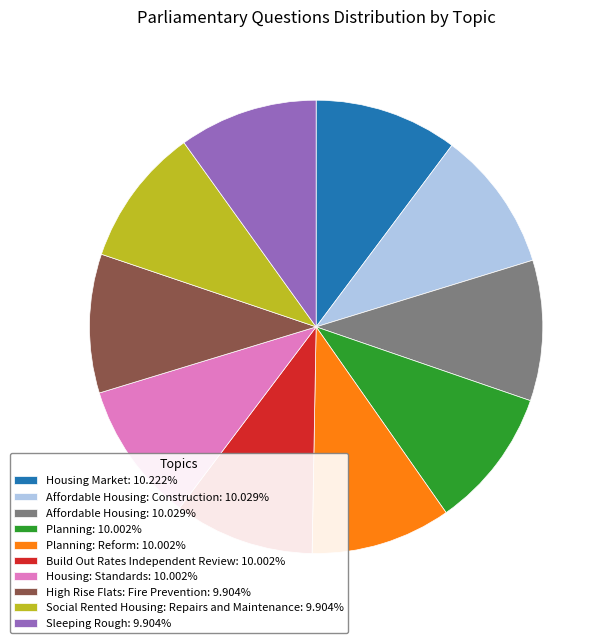

Do Affordable Housing: 10.029% and Social Rented Housing: Repairs and Maintenance: 9.904% together represent more than half of the pie?

No